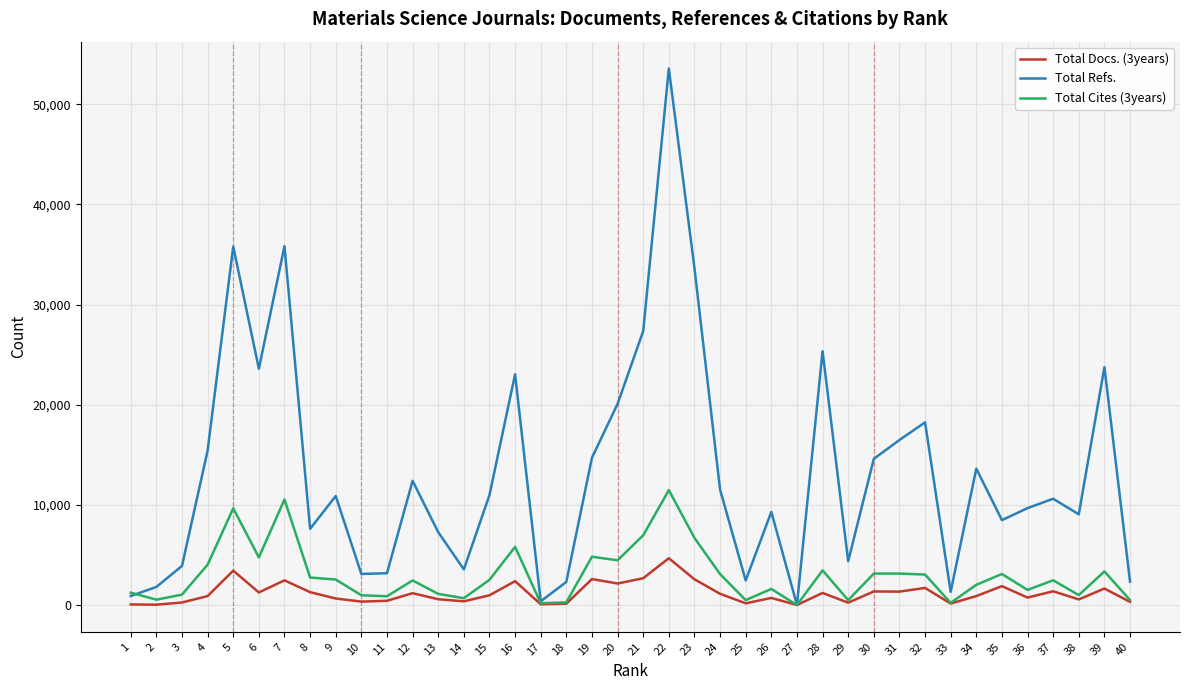

Is the value of Total Cites (3years) at 30 greater than the value of Total Refs. at 1?

Yes